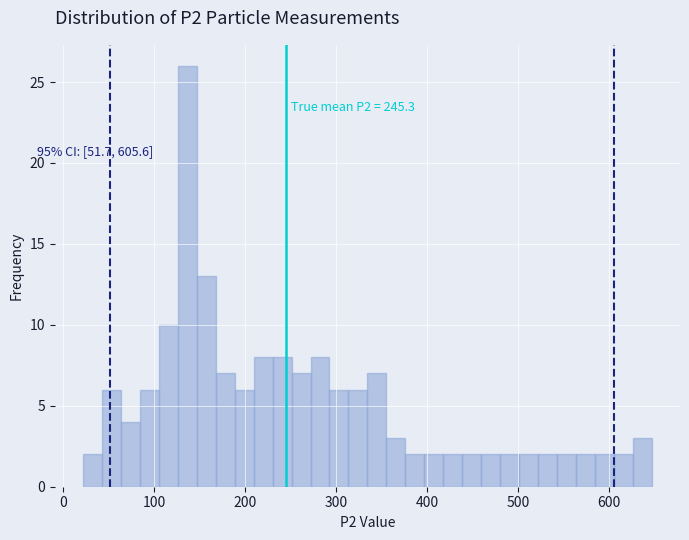

Around what value on the x-axis is the tallest bar? Give the approximate position of its centre, as read against the axis.

140